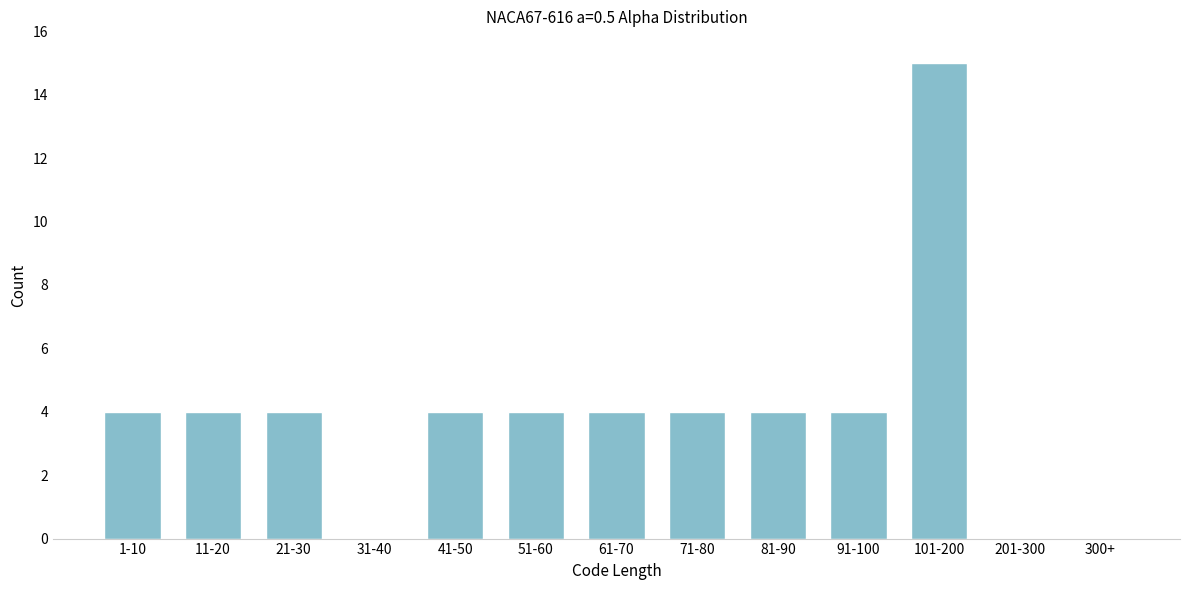

Reading left to right, extract all data points from this chart.

1-10=4	11-20=4	21-30=4	31-40=0	41-50=4	51-60=4	61-70=4	71-80=4	81-90=4	91-100=4	101-200=15	201-300=0	300+=0